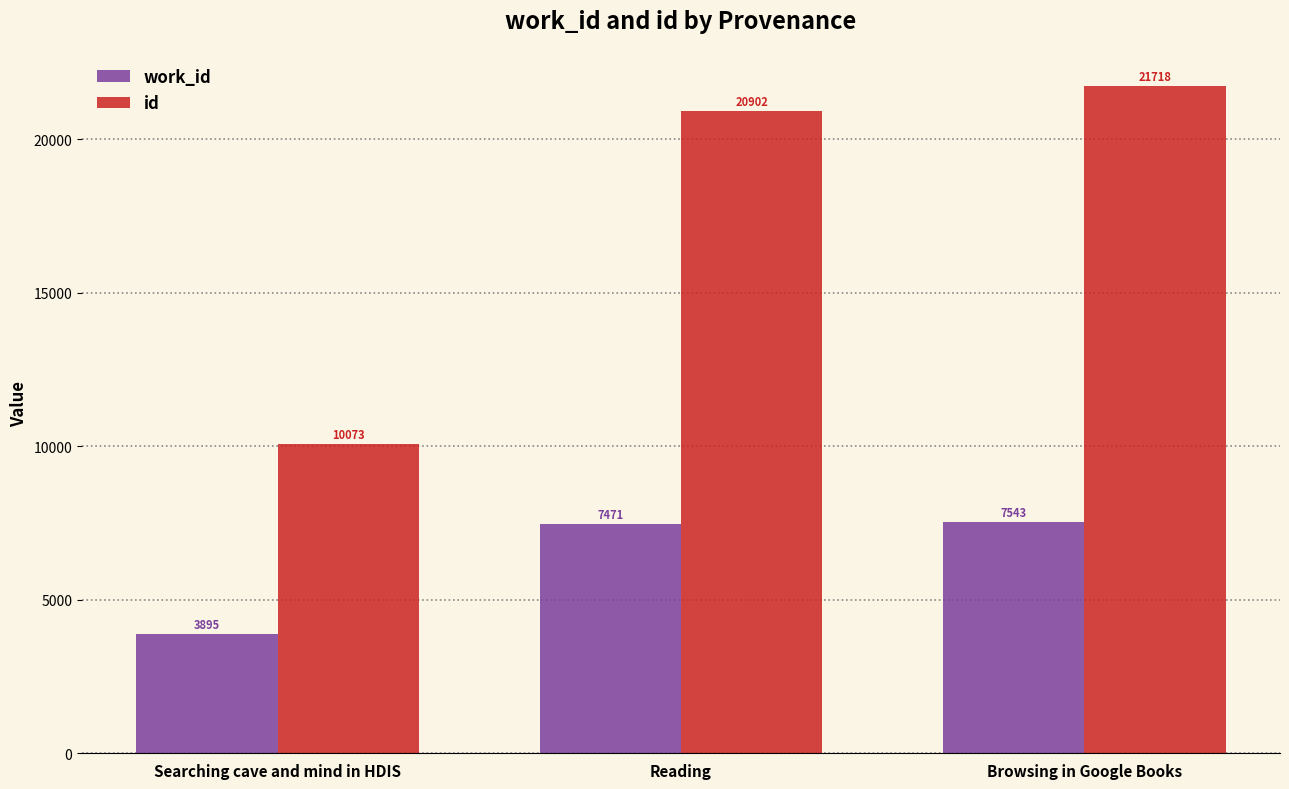

What position from the right is Searching cave and mind in HDIS?

3